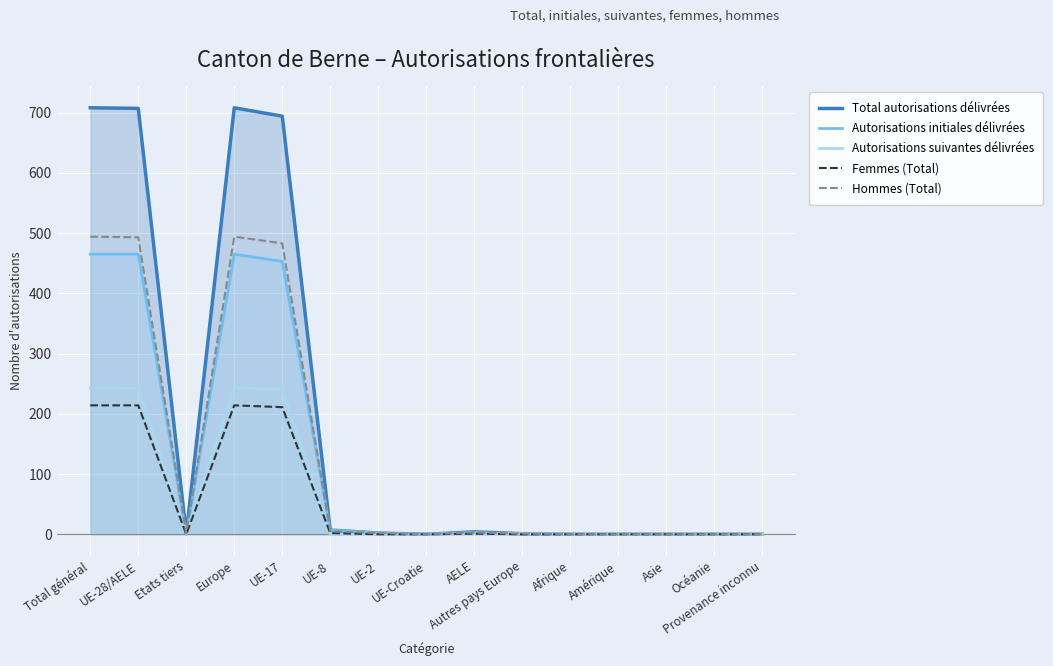

What is the difference between the highest and lowest values at UE-28/AELE?

493